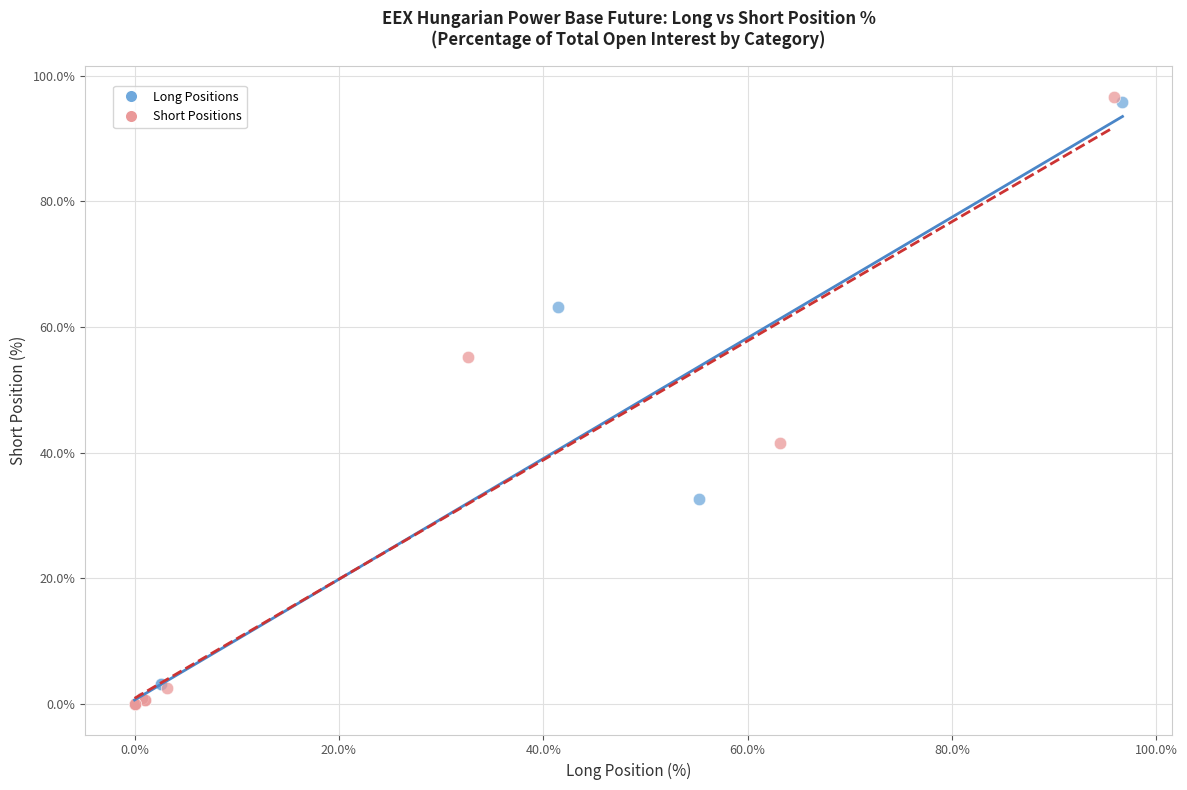

Which series has the widest spread of Y values?

Short Positions